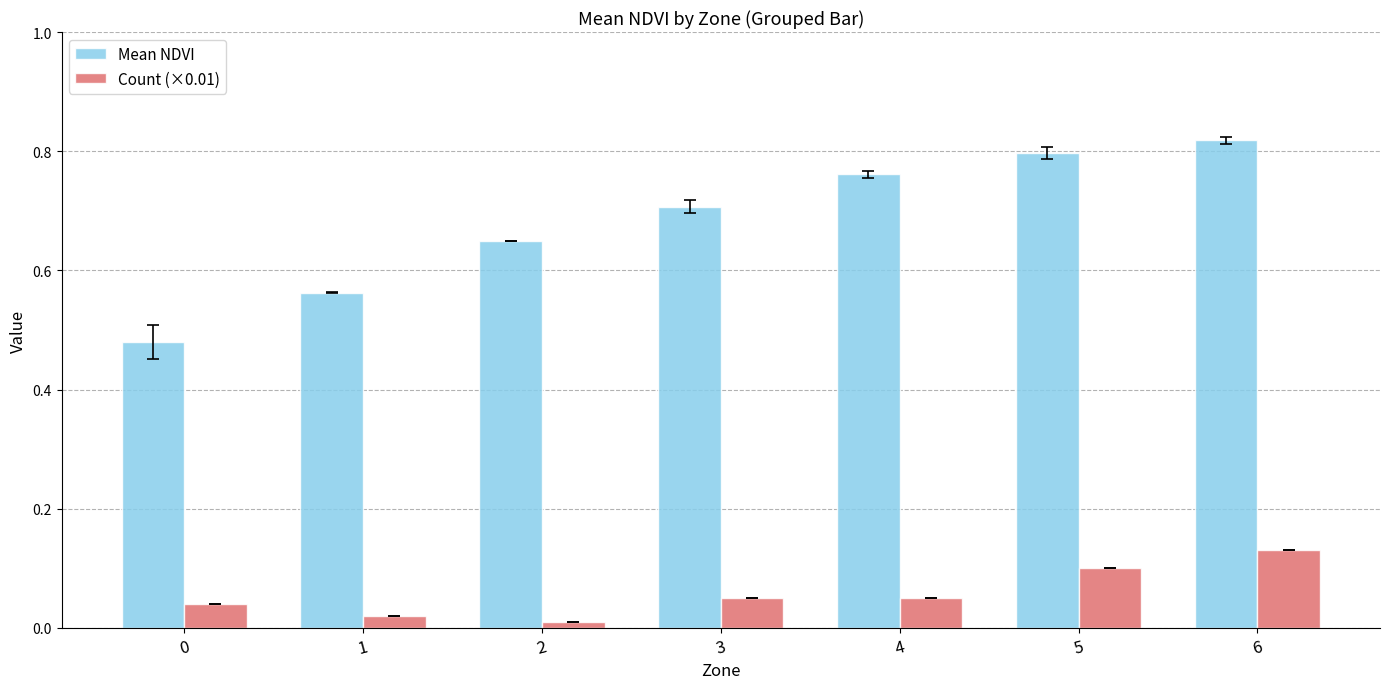

At which label does Count (×0.01) reach its peak?

6